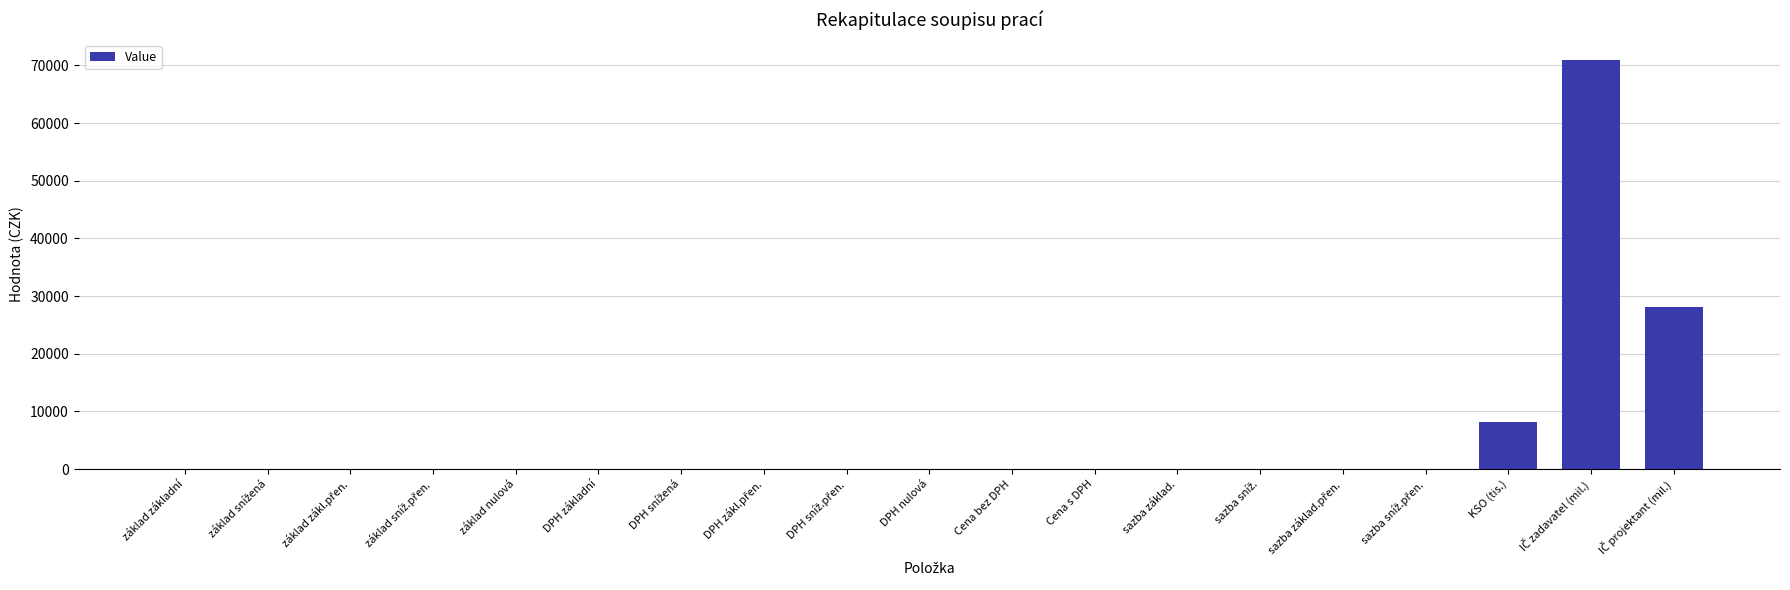

What is the greatest value displayed?

70890.7